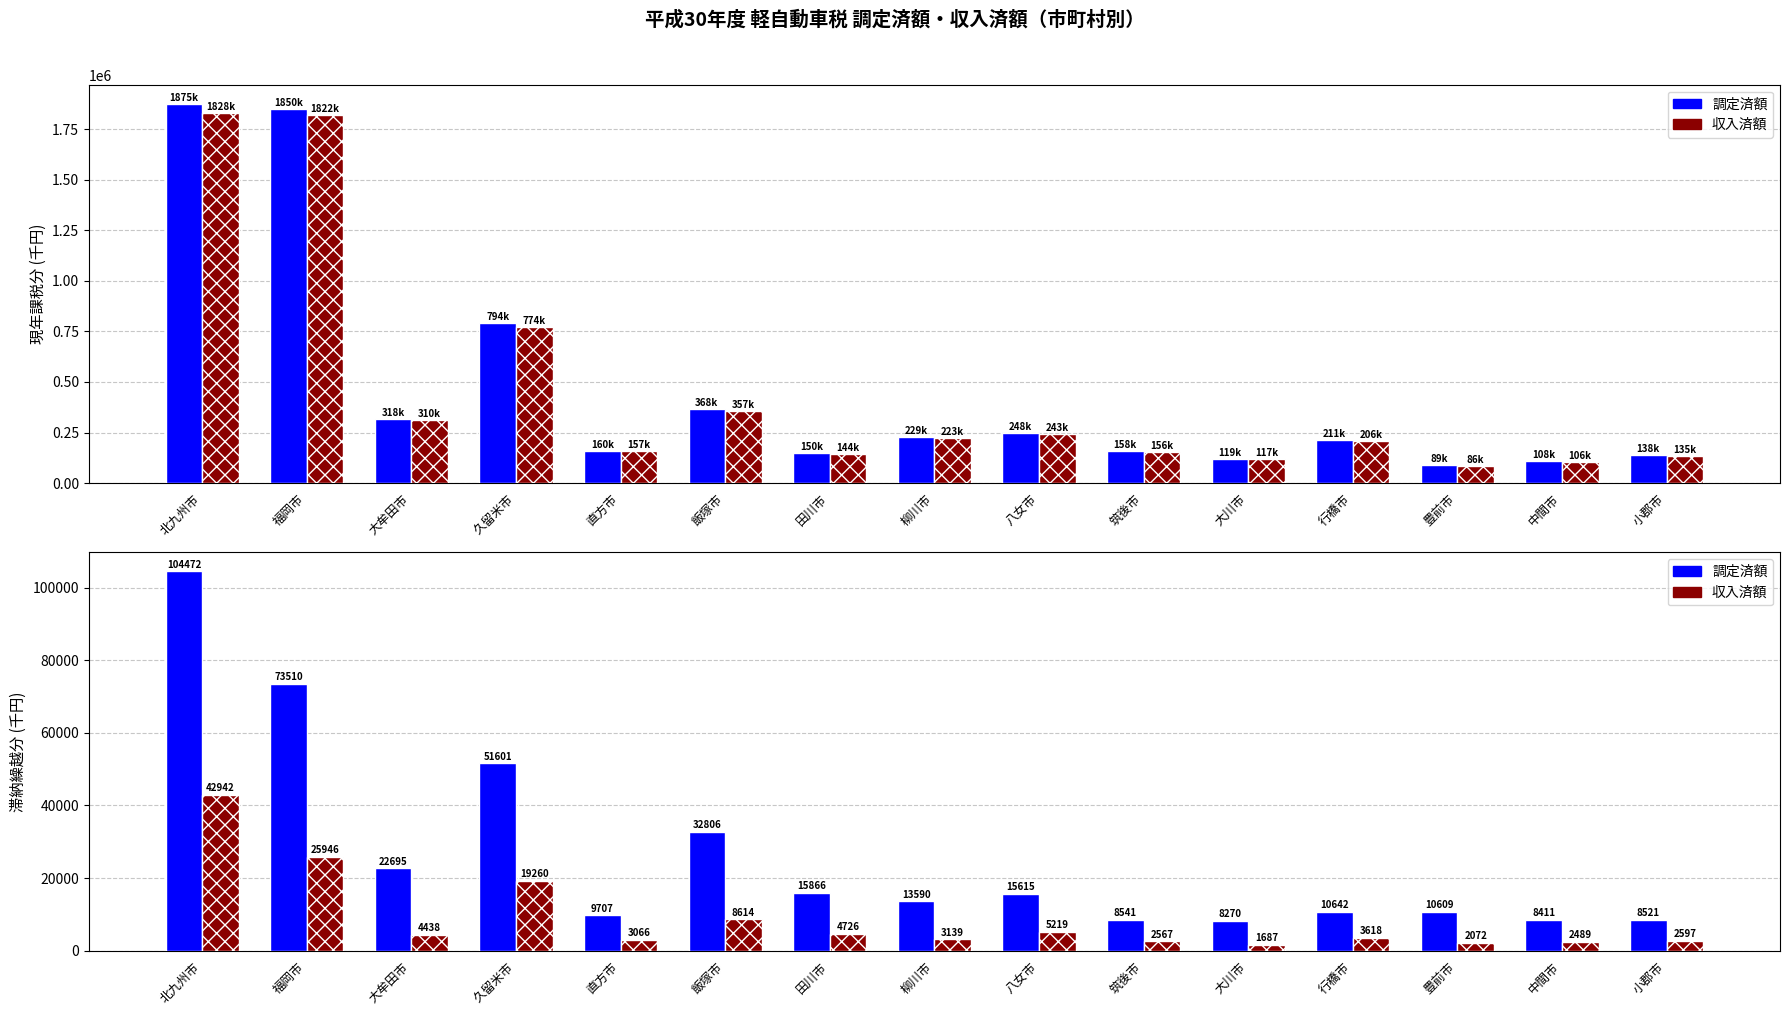

The 滞納繰越分(調定) series shows 11659 at 筑後市. True or false?

False